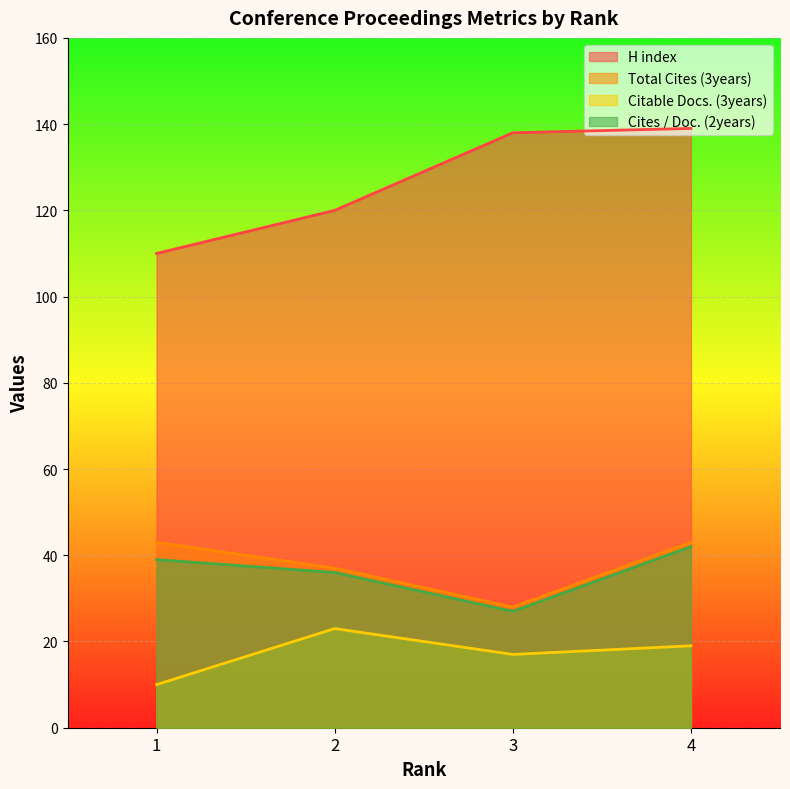

Count the Total Cites (3years) values in the range 37 to 43.

3